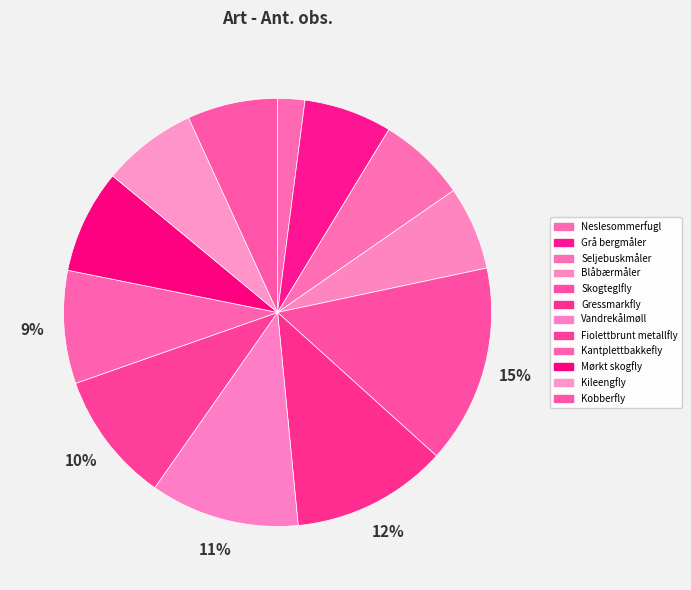

What is the largest slice in the pie chart?

Skogteglfly